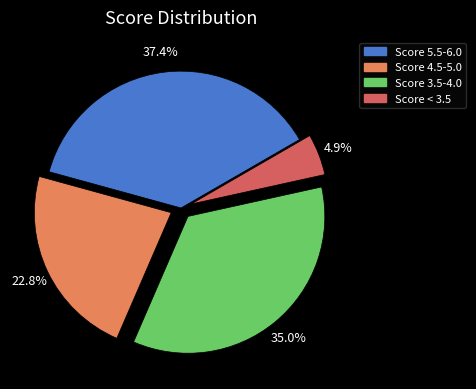

Does any single category account for the majority?

No